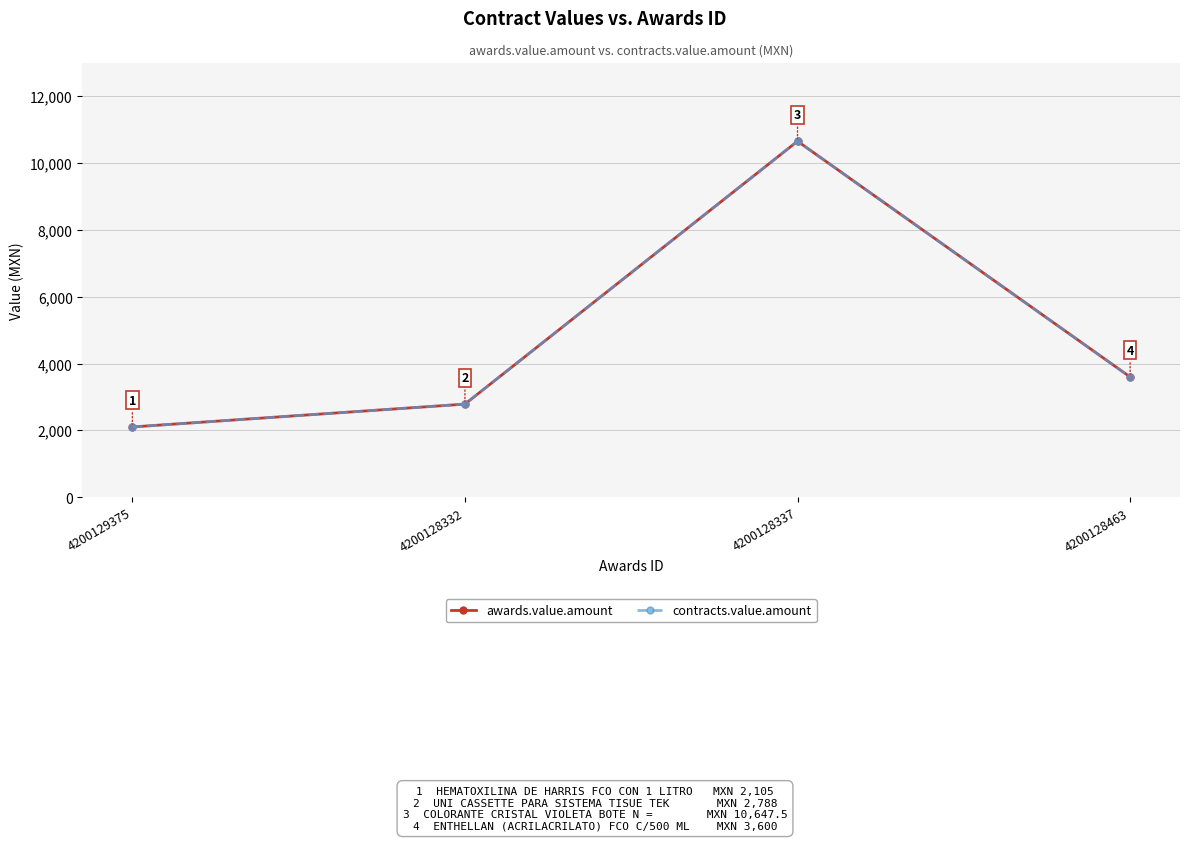

Read the contracts.value.amount value at 4200128337.

10647.5